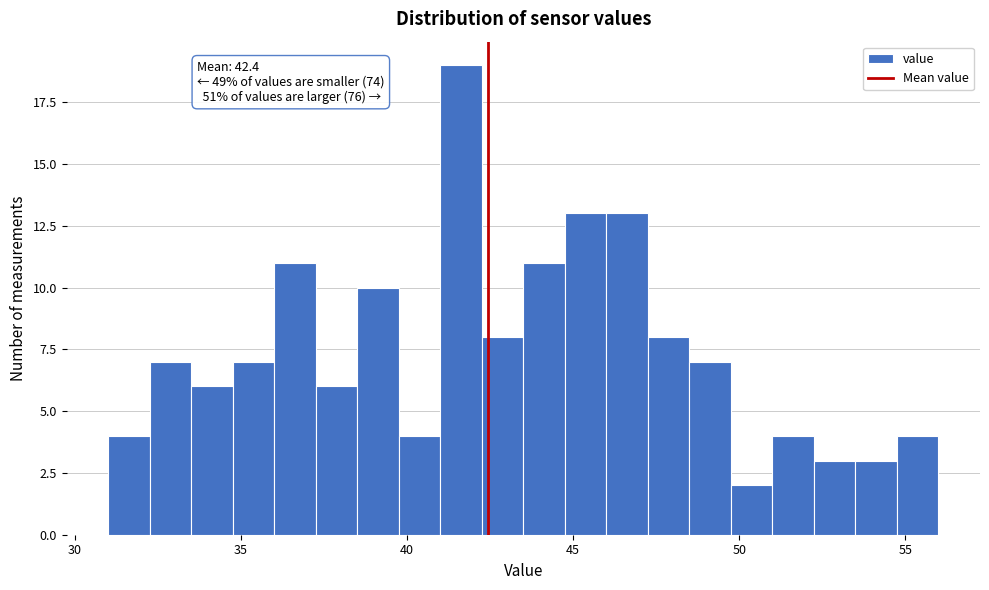

Read against the x-axis, roughly where is the centre of the tallest bar?

41.5